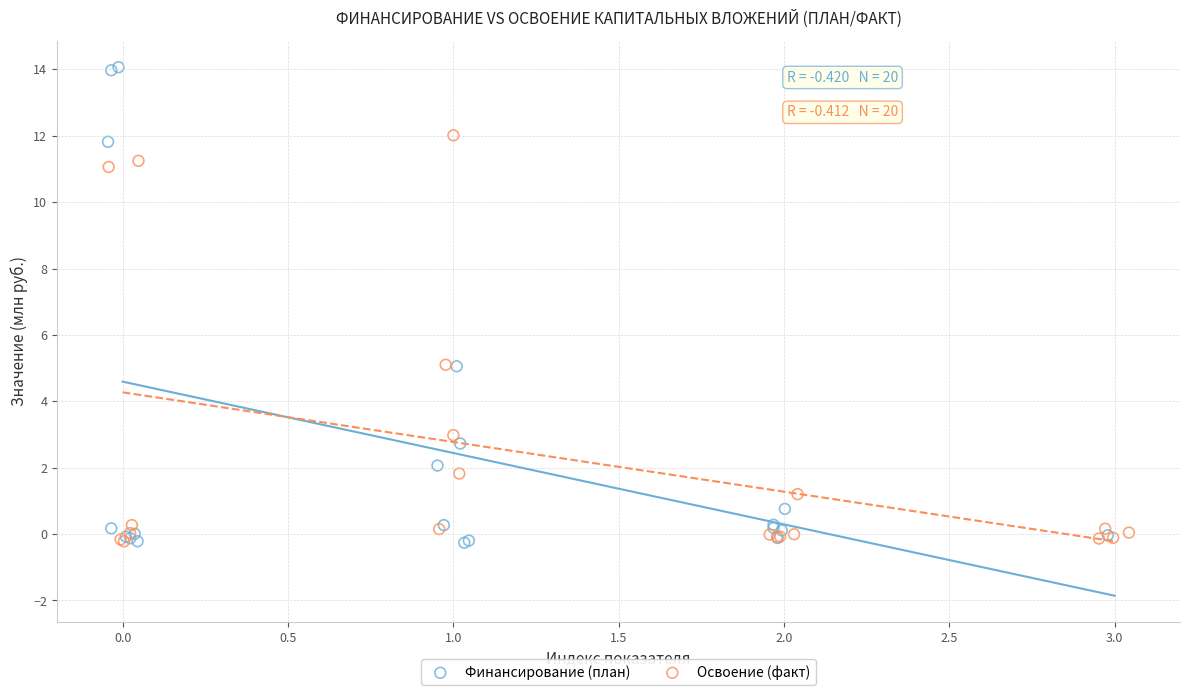

Which series has the widest spread of Y values?

Финансирование (план)